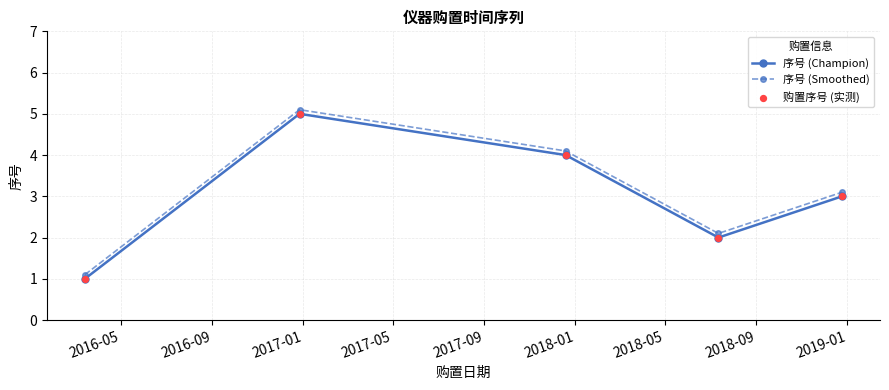

True or false: 序号 (Champion) has more than 1 points higher than both neighbors.

False